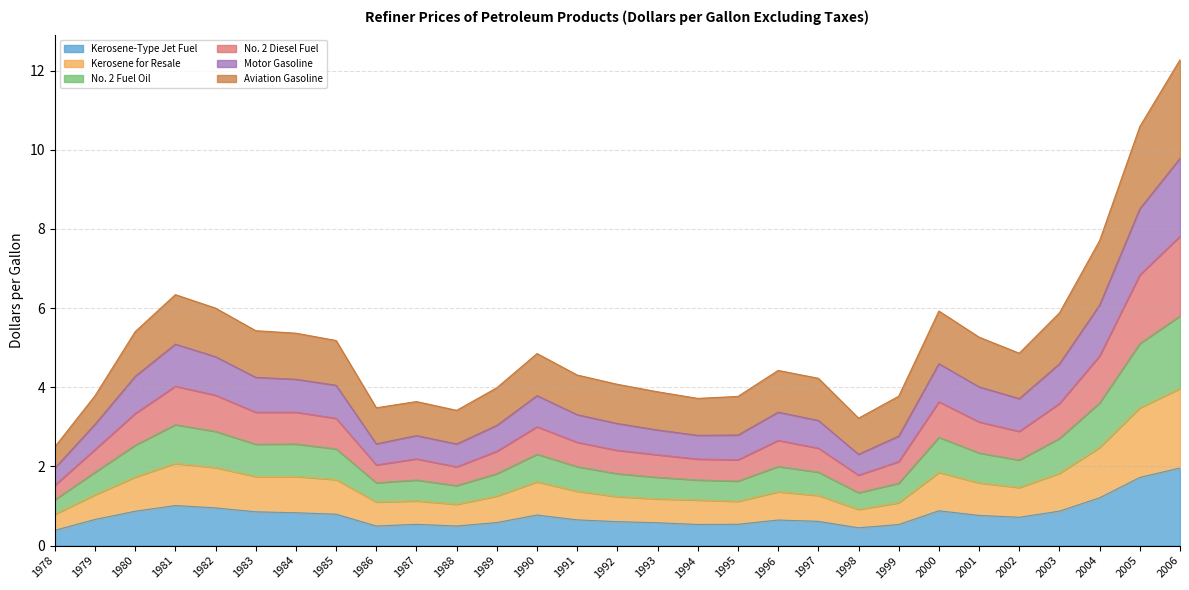

Which has a higher value, 1994 or 1997?

1997